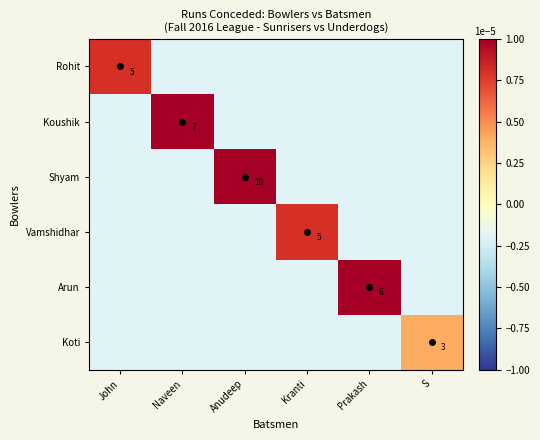

Is it true that Rohit equals 7.6 at John?

False